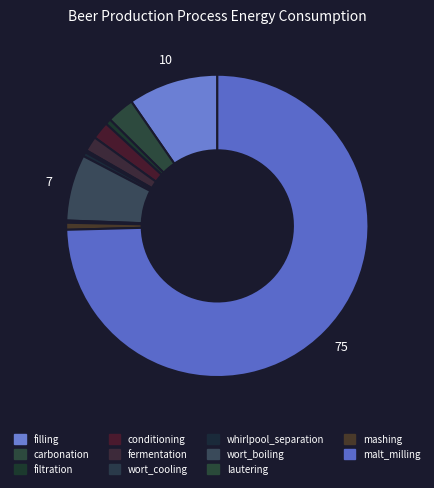

What is the majority slice?

malt_milling